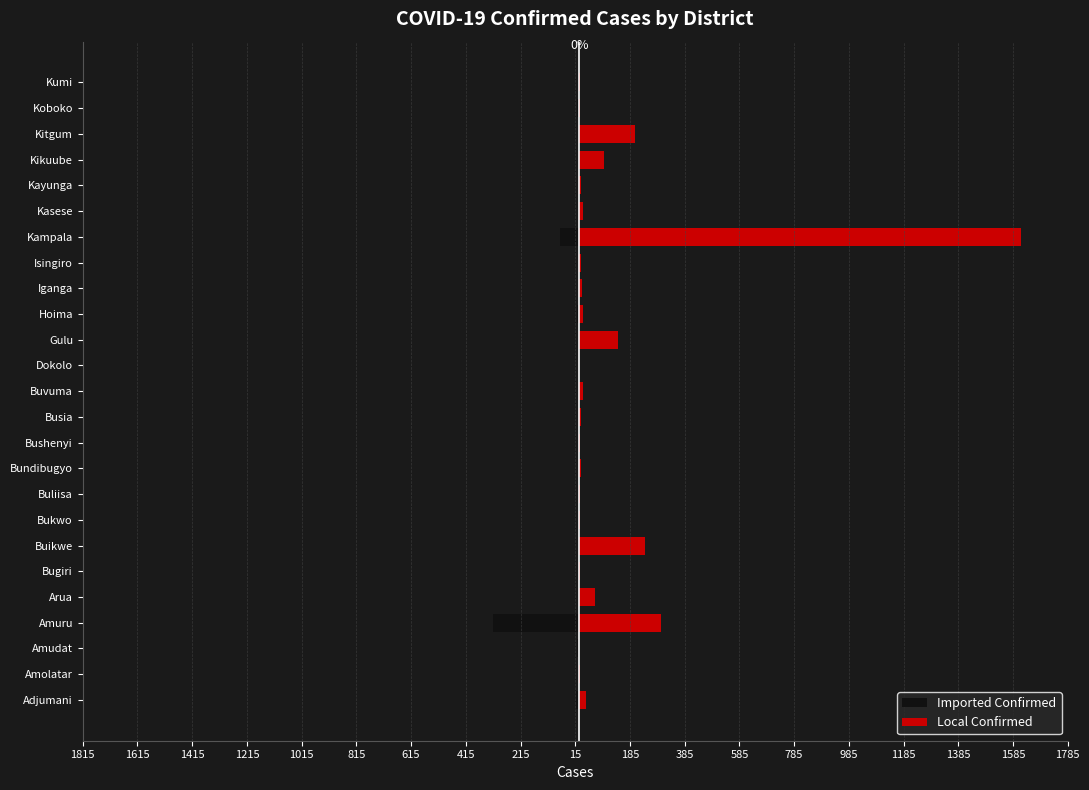

How many bars are there in total?

50